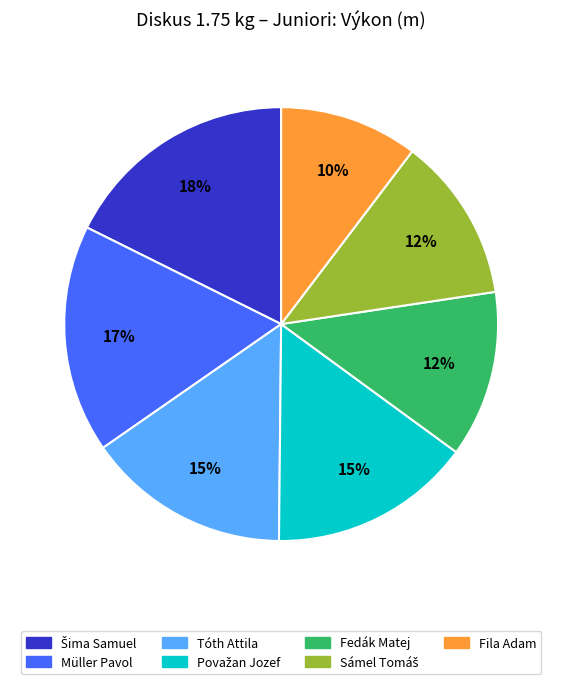

To the nearest percent, what percentage of the pie is Tóth Attila?

15%